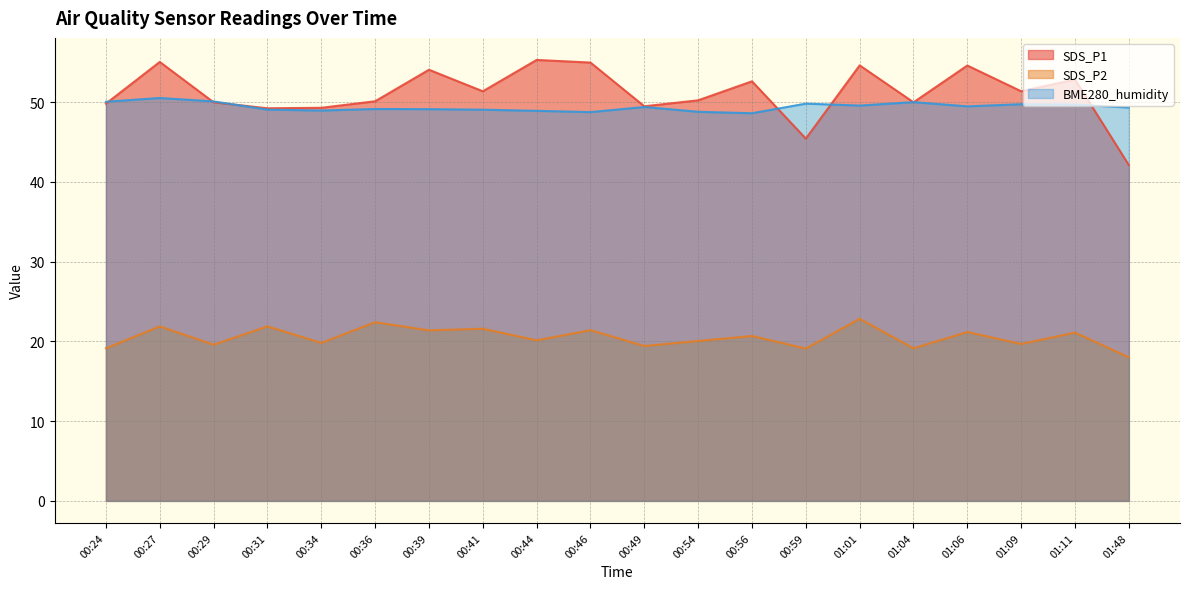

Which series has the widest spread of values?

SDS_P1